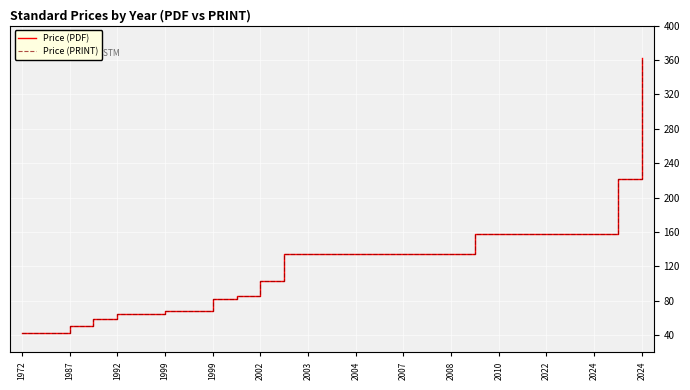

Does the chart have visible grid lines?

Yes